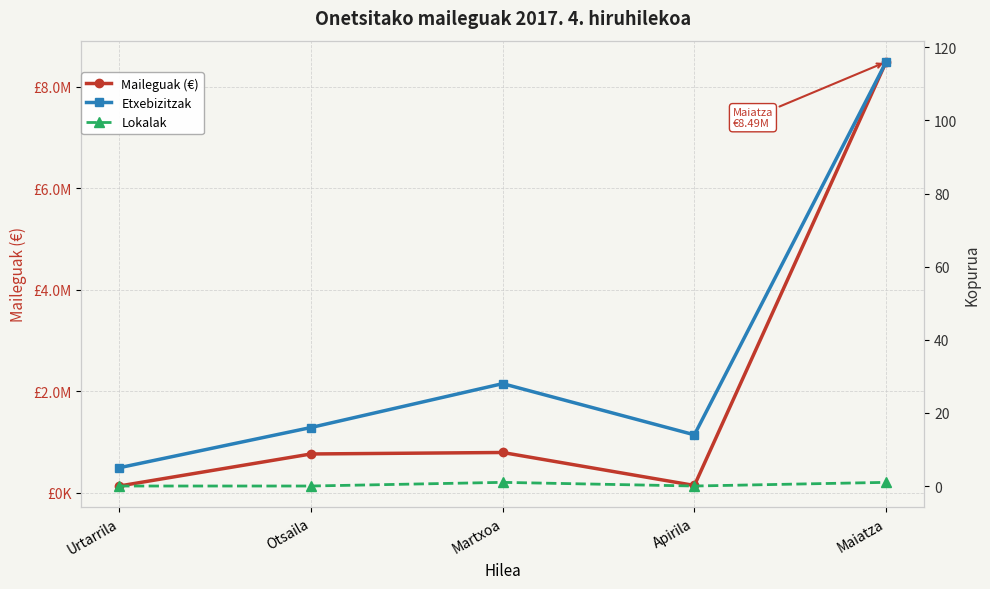

List the series in order of their peak value, lowest first.

Lokalak, Etxebizitzak, Maileguak (€)